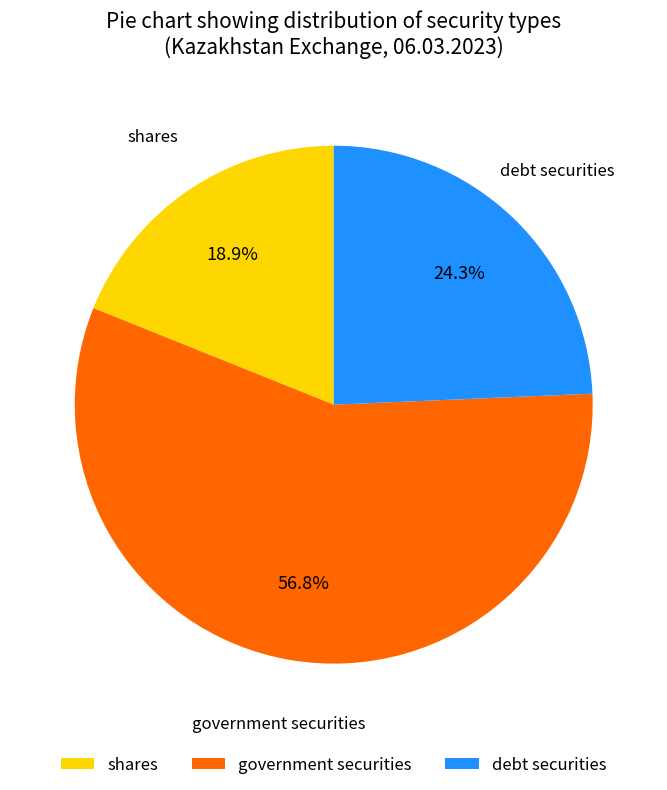

How many segments does this pie chart have?

3